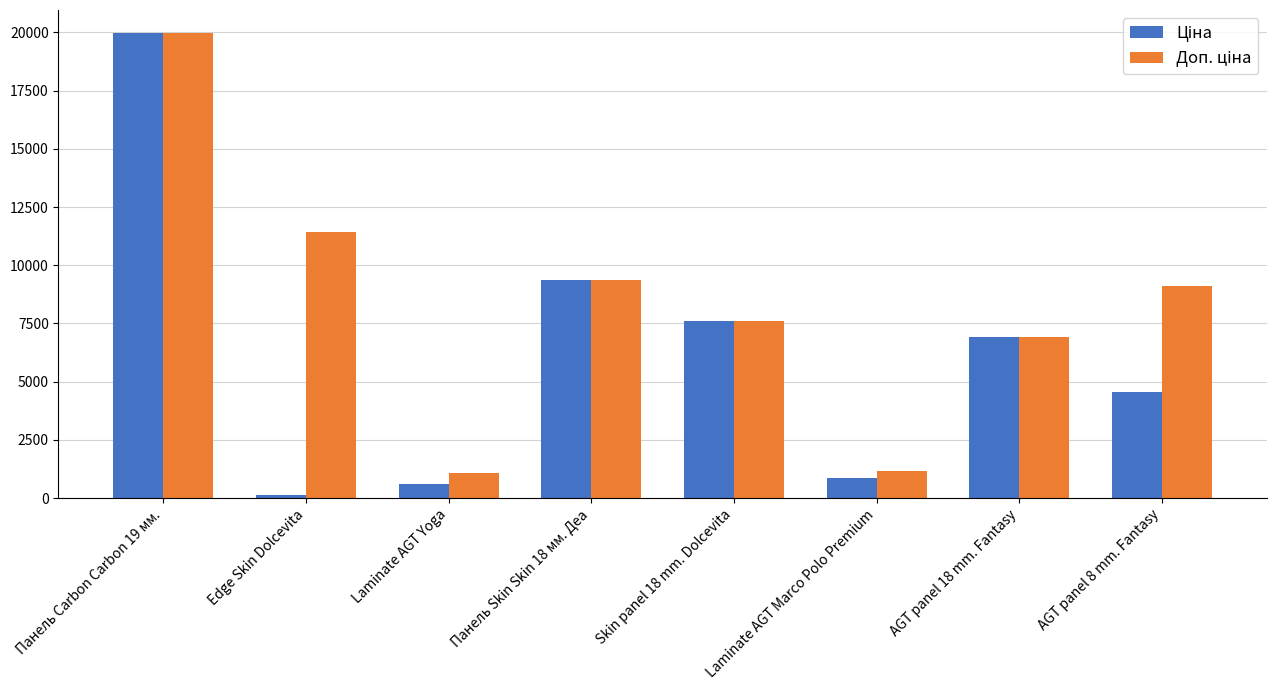

What is the maximum value shown in the chart?

19964.2